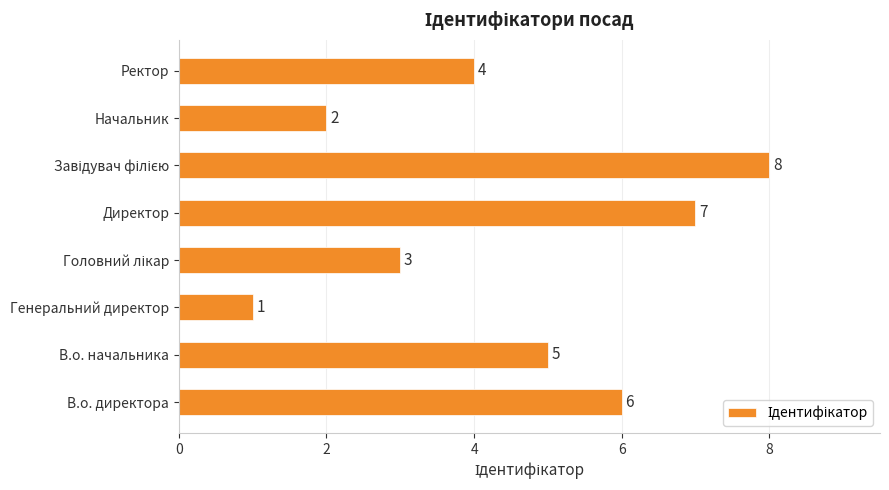

Does the chart contain stacked bars?

No